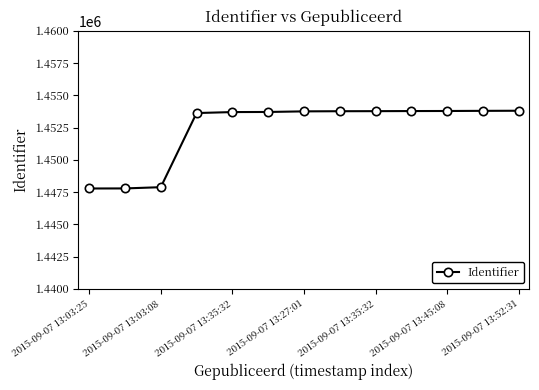

What is the value of the 7th point from the left?

1453753